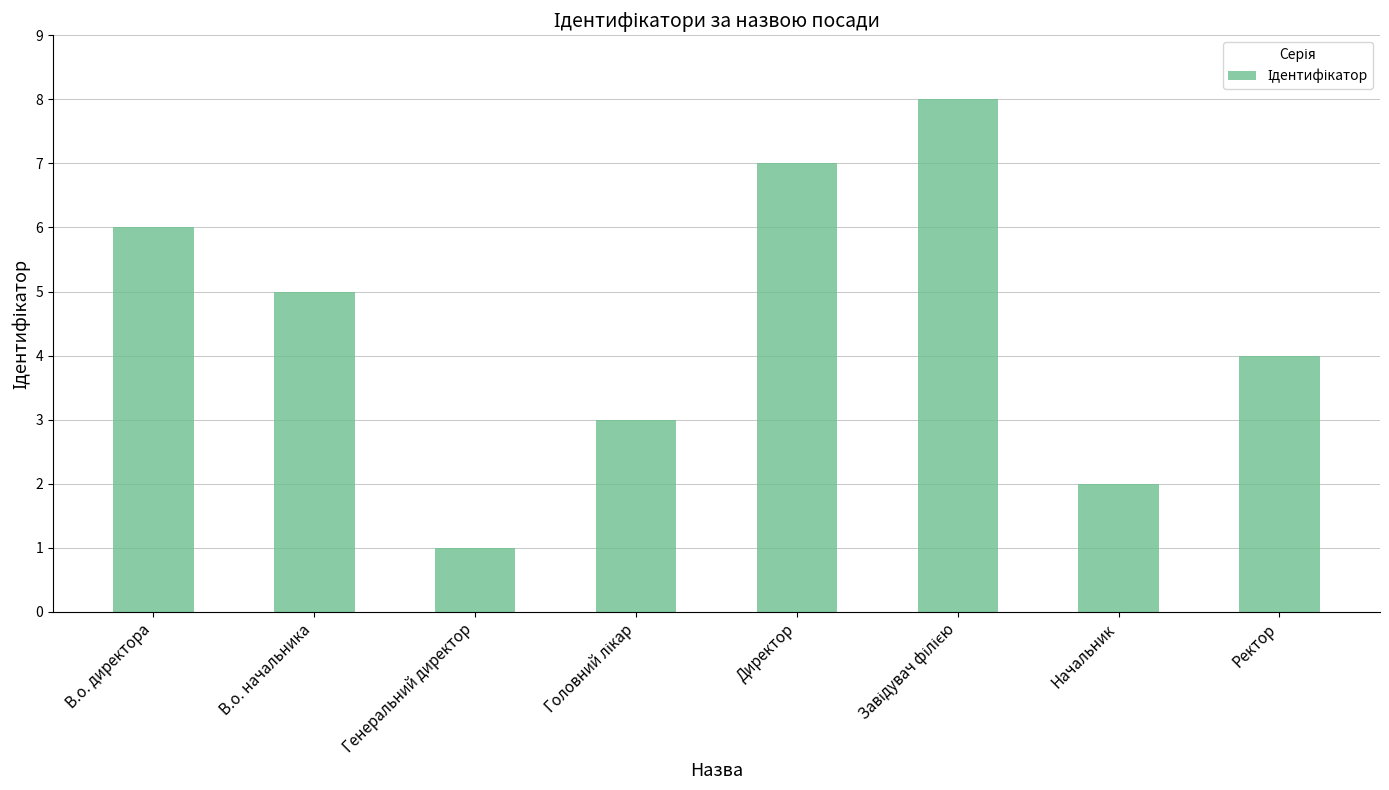

What is the sum of all values?

36